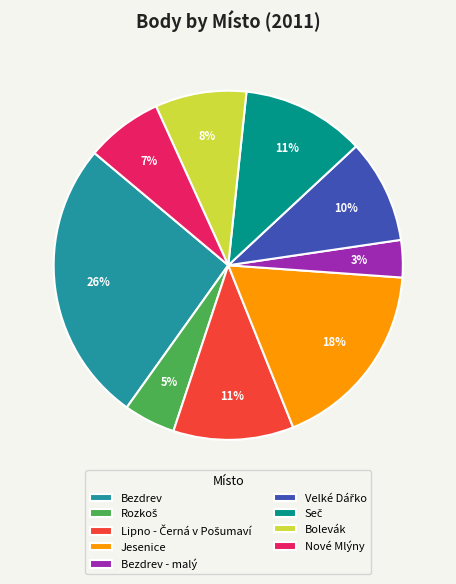

Approximately how many times larger is the value at Bezdrev - malý compared to Bezdrev?

0.1